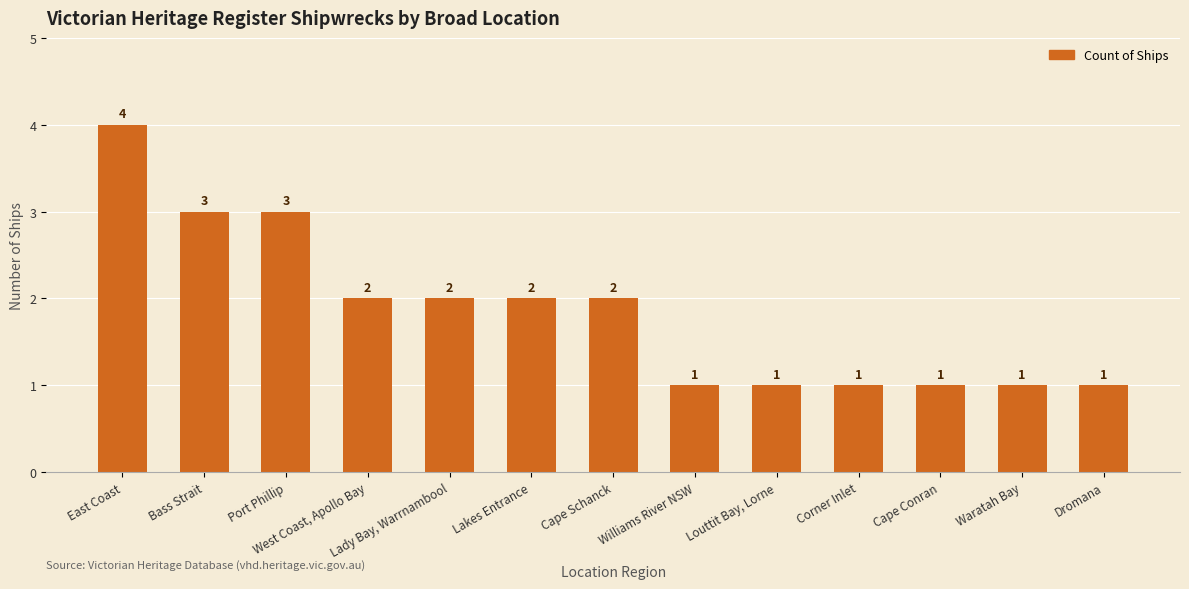

Which has a higher value, Dromana or Cape Schanck?

Cape Schanck